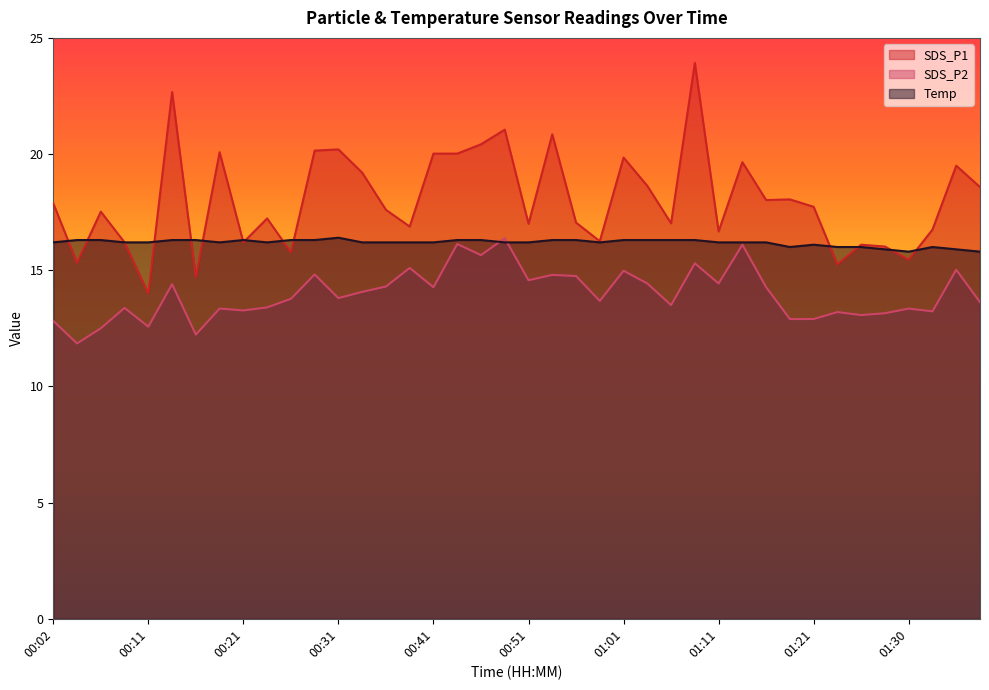

List the series in order of their overall mean, lowest first.

SDS_P2, Temp, SDS_P1